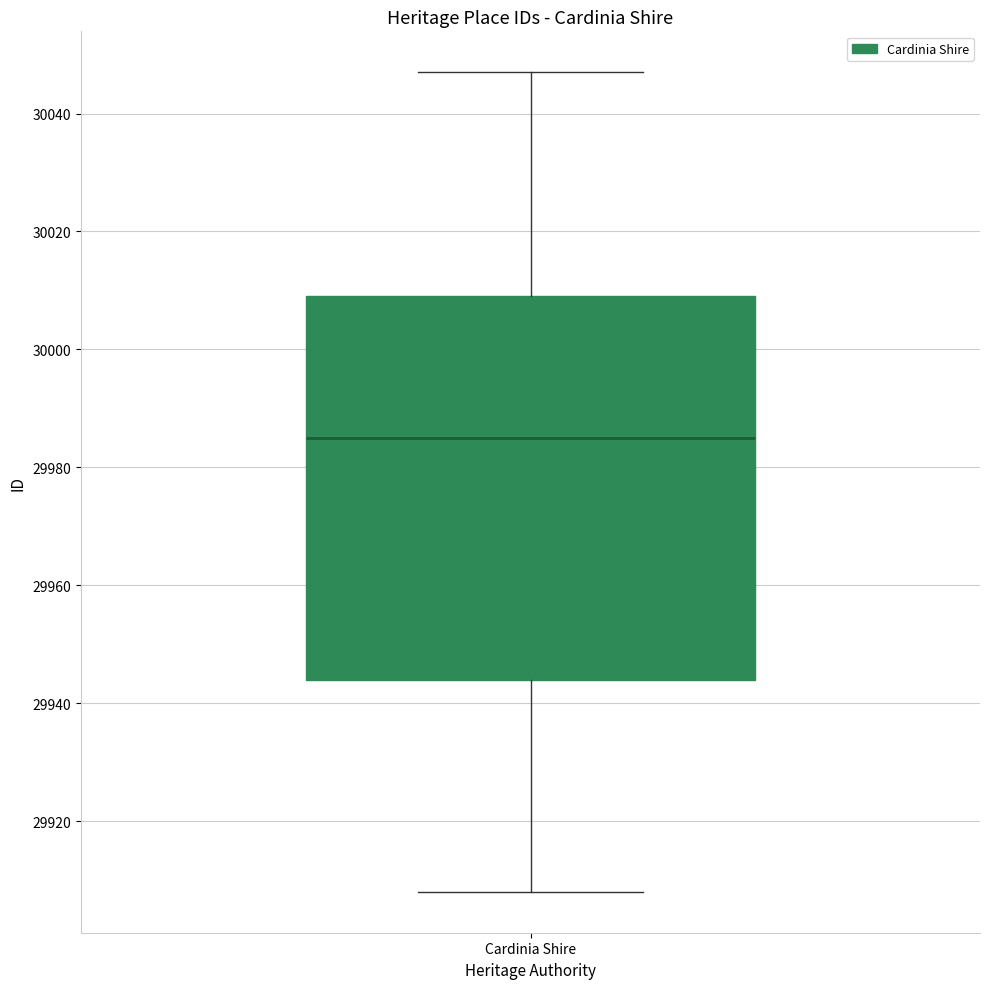

Read this box plot against the y-axis: the position of the median line, the range covered by the box, and the ends of both whiskers. The values are not printed on the chart, so give them approximately, as read against the axis.

median 29986, box 29944 to 30010, whiskers 29908 to 30048